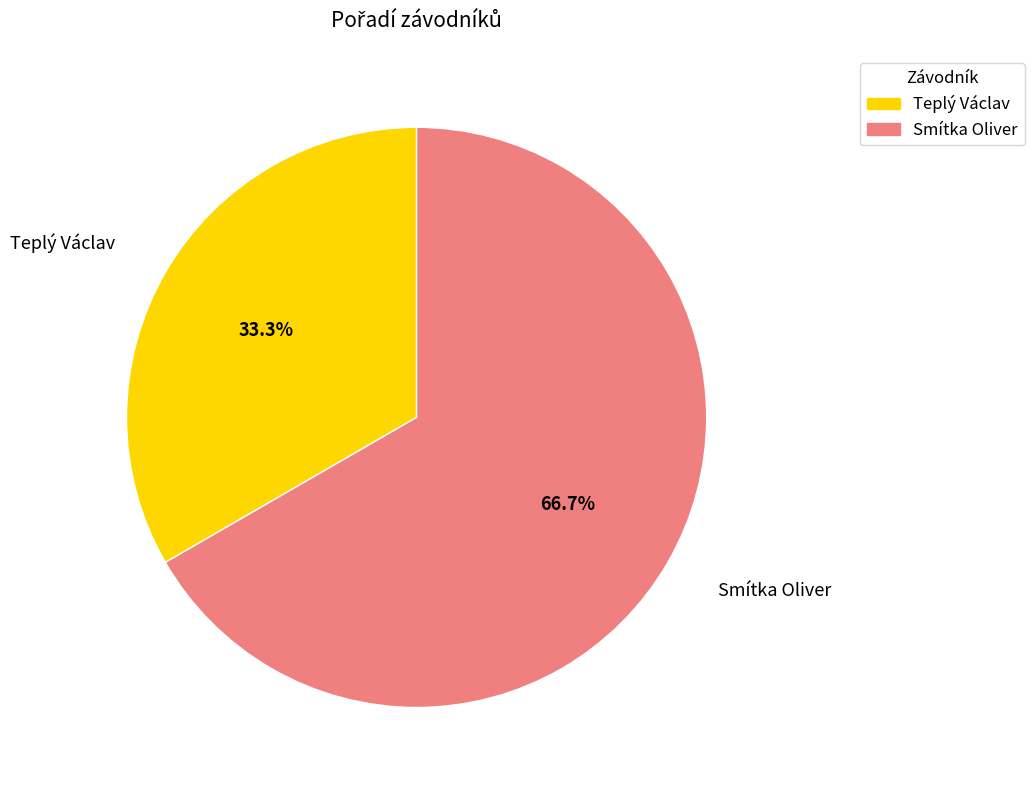

How many slices are in this pie chart?

2